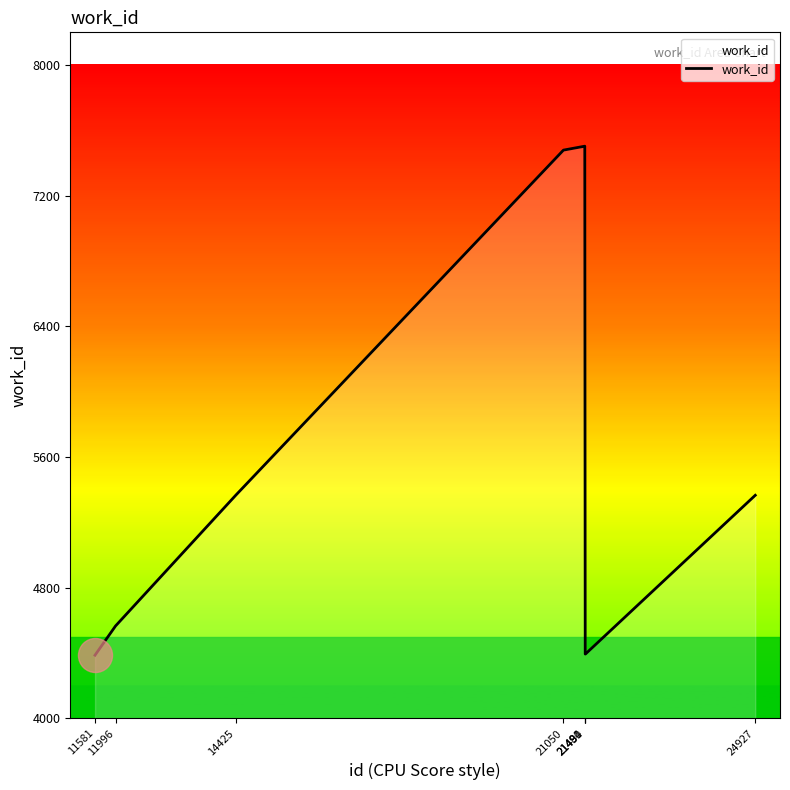

What is the ratio of the value at 21490 to the value at 24927?

0.8